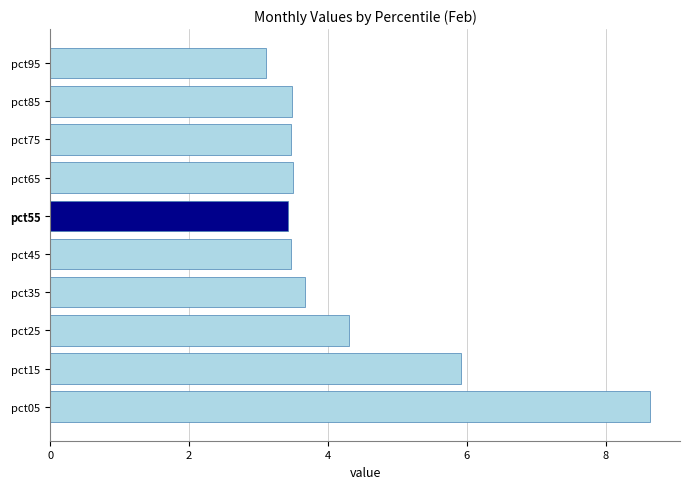

Is it true that the value at pct05 is 13.1?

False